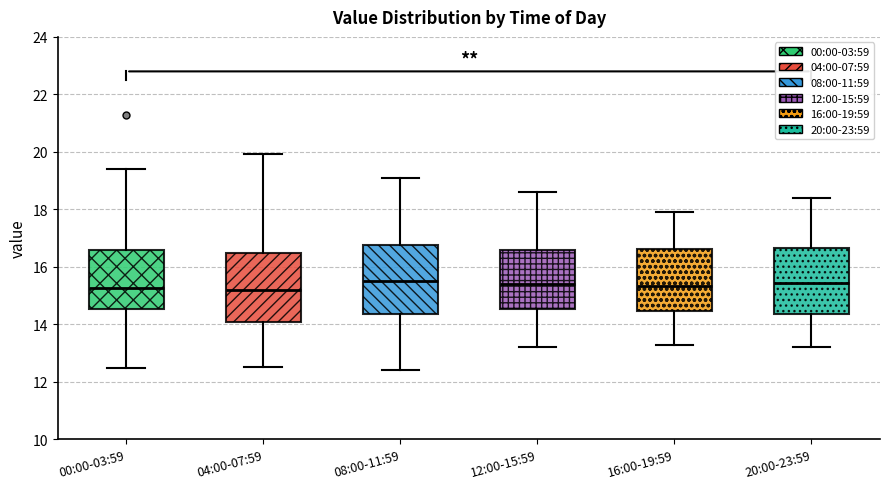

Reading left to right, transcribe this box plot: for each box, give where its median line is, the range the box spans, and where its two whiskers end, as read against the y-axis. The values are not printed on the chart, so give them approximately, as read against the axis.

00:00-03:59: median 15.2, box 14.6 to 16.6, whiskers 12.6 to 19.4
04:00-07:59: median 15.2, box 14.0 to 16.4, whiskers 12.6 to 20.0
08:00-11:59: median 15.6, box 14.4 to 16.8, whiskers 12.4 to 19.2
12:00-15:59: median 15.4, box 14.6 to 16.6, whiskers 13.2 to 18.6
16:00-19:59: median 15.4, box 14.4 to 16.6, whiskers 13.4 to 18.0
20:00-23:59: median 15.4, box 14.4 to 16.6, whiskers 13.2 to 18.4